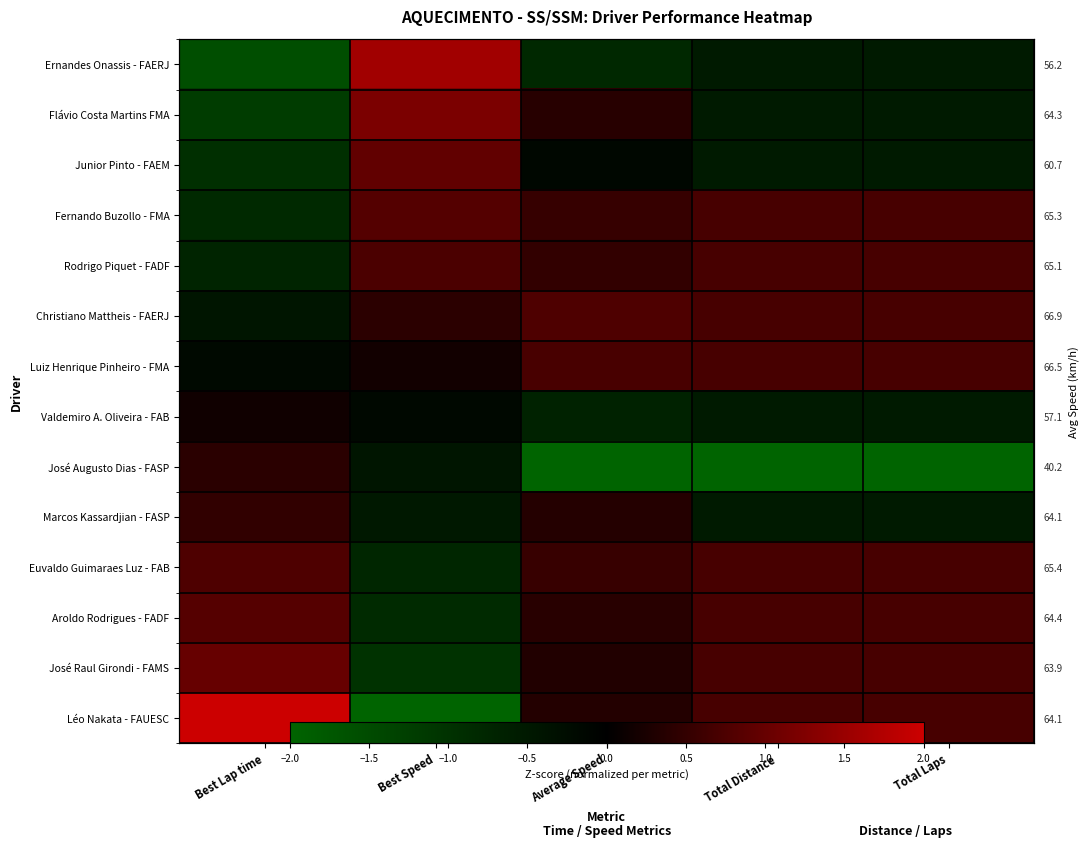

The Rodrigo Piquet - FADF series shows 0.2 at Average Speed. True or false?

False